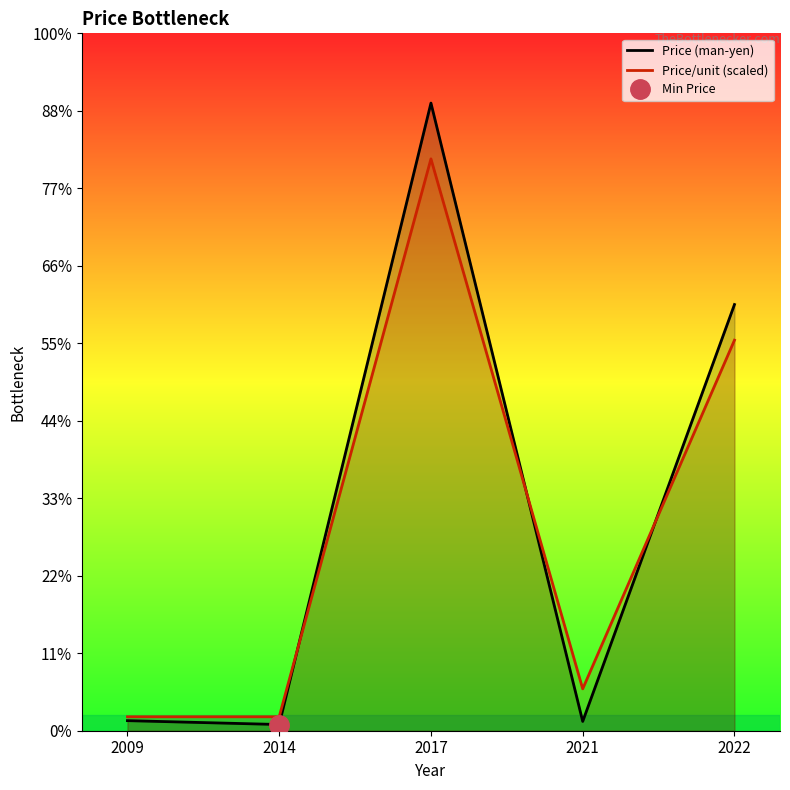

Where is the first local minimum for Price (man-yen)?

2014